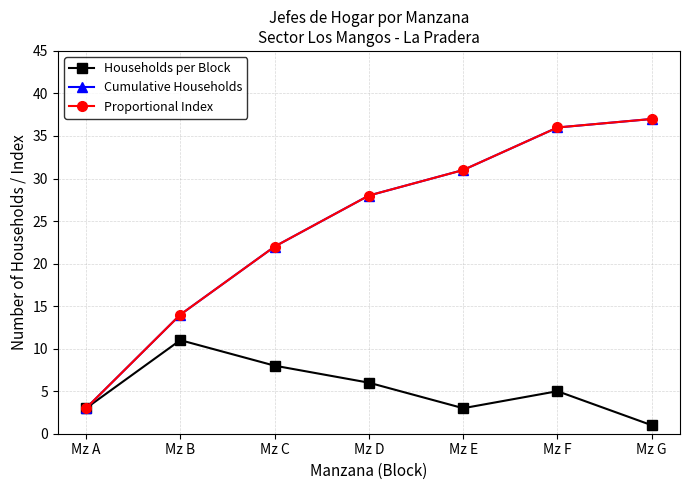

Is this an area chart (filled region under the line)?

No